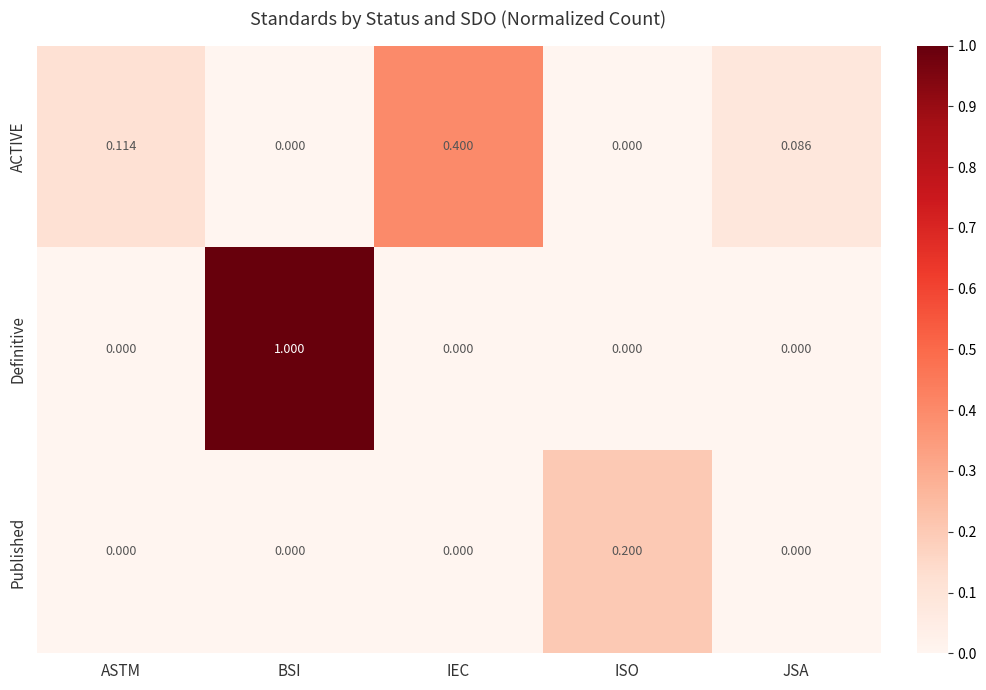

How many data points does each series have?

5